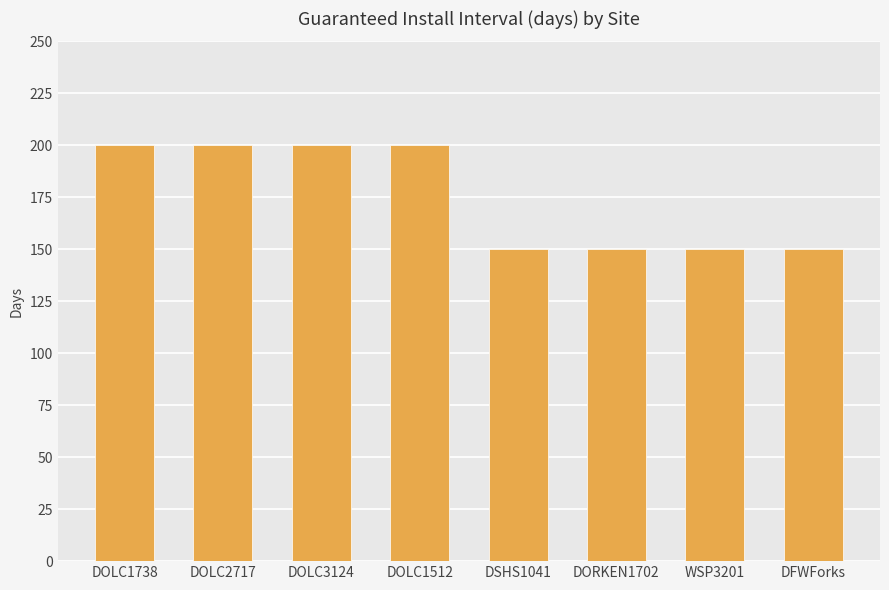

The value at DORKEN1702 is 150. True or false?

True